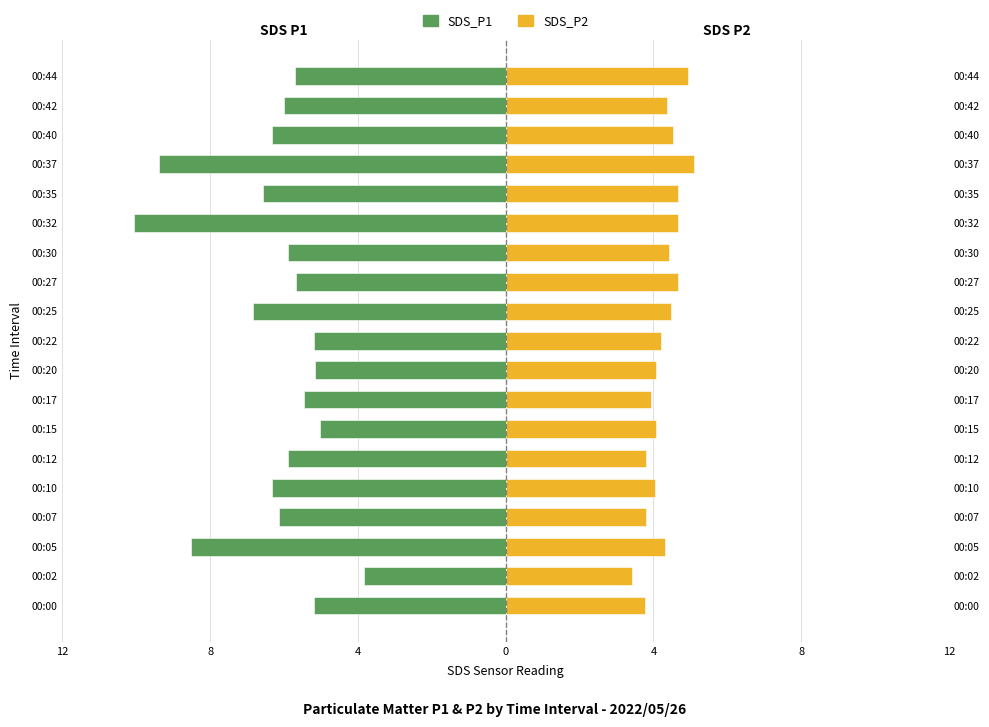

What is the value of the SDS_P1 bar at the 3rd from the left?

-8.5